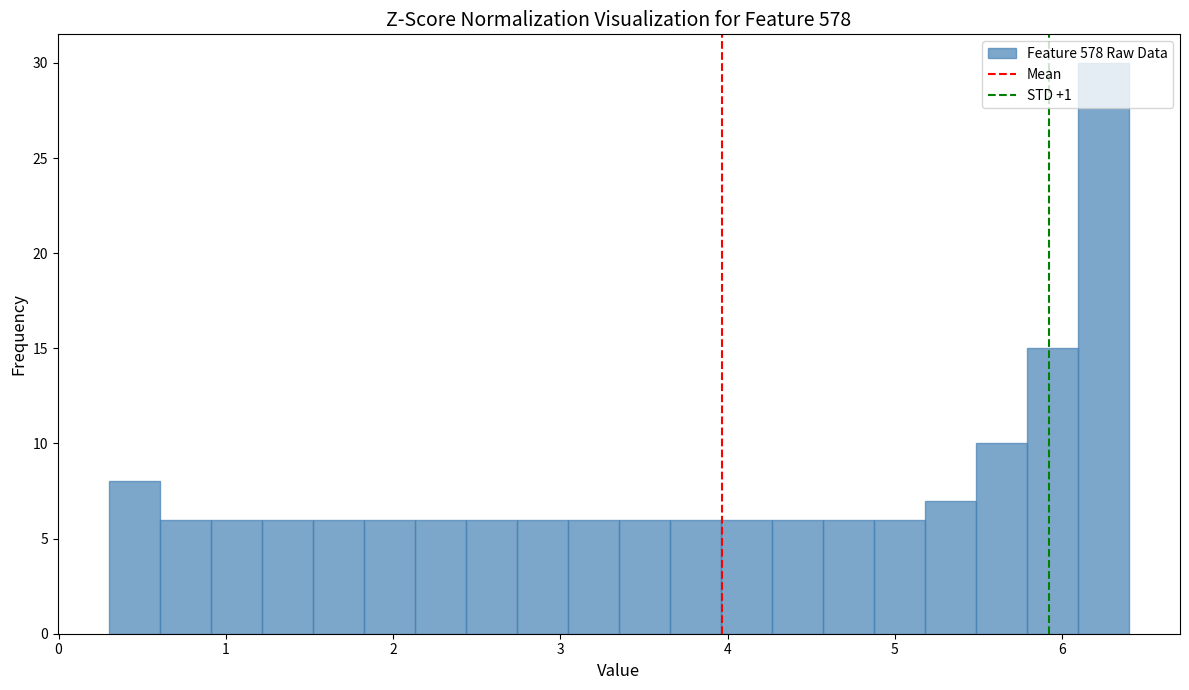

Around what value on the x-axis is the tallest bar? Give the approximate position of its centre, as read against the axis.

6.2